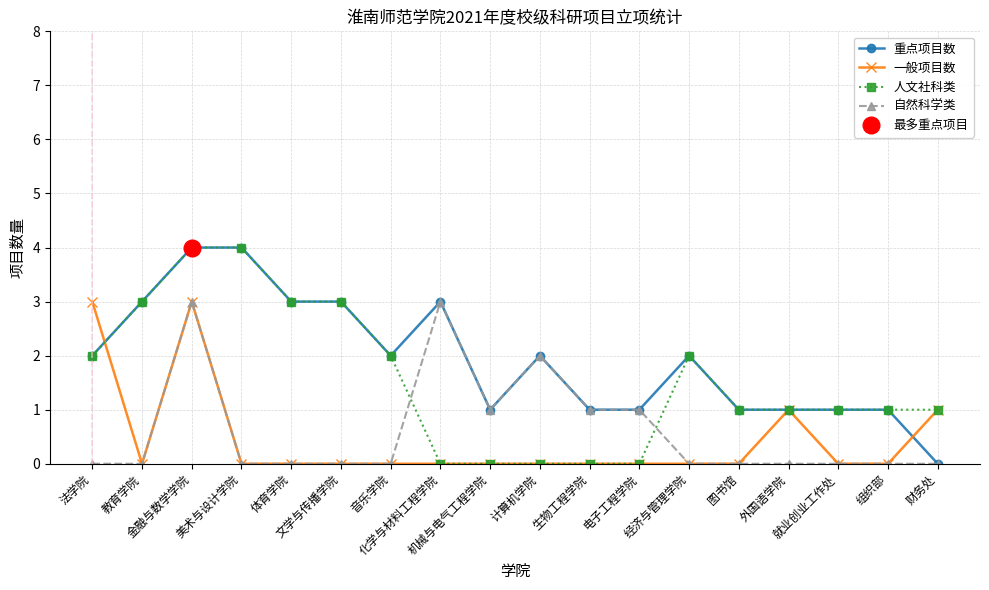

What is the label of the 6th point from the left?

文学与传播学院